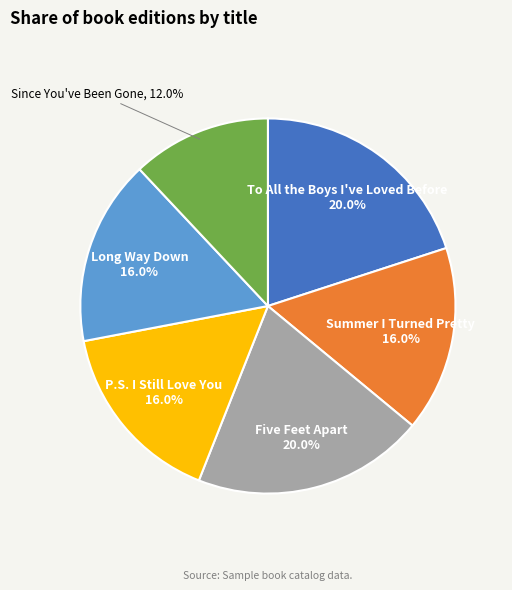

What percentage is the Since You've Been Gone slice, to the nearest percent?

12%